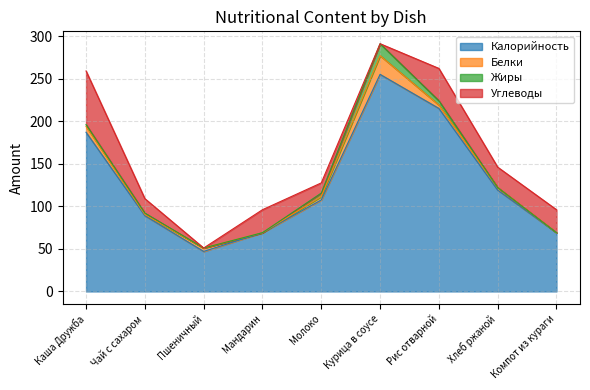

Where is the first local maximum for Жиры?

Курица в соусе